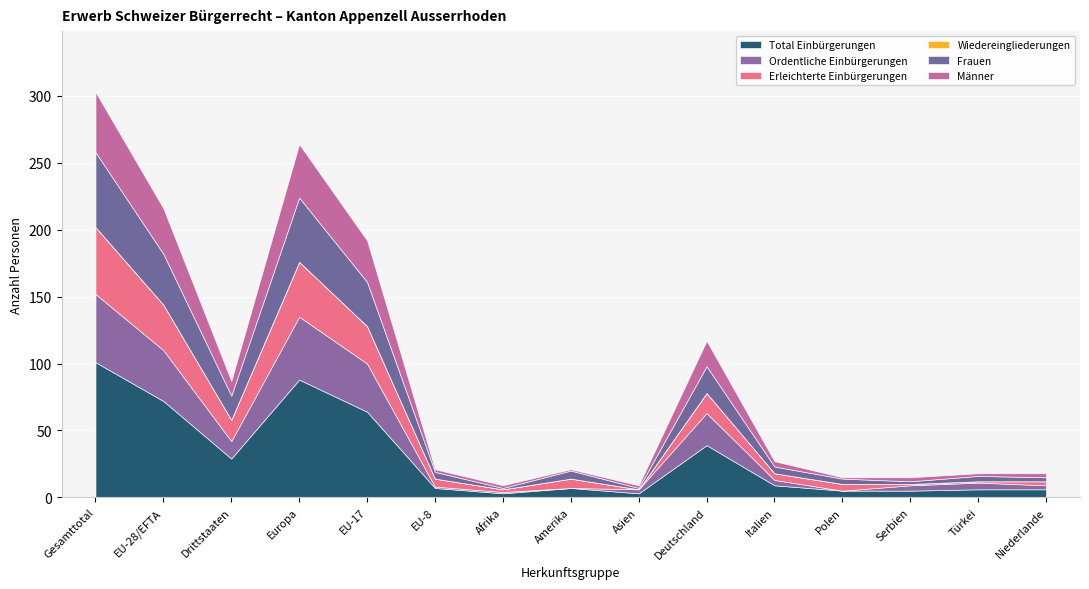

The Erleichterte Einbürgerungen series shows 44 at EU-17. True or false?

False